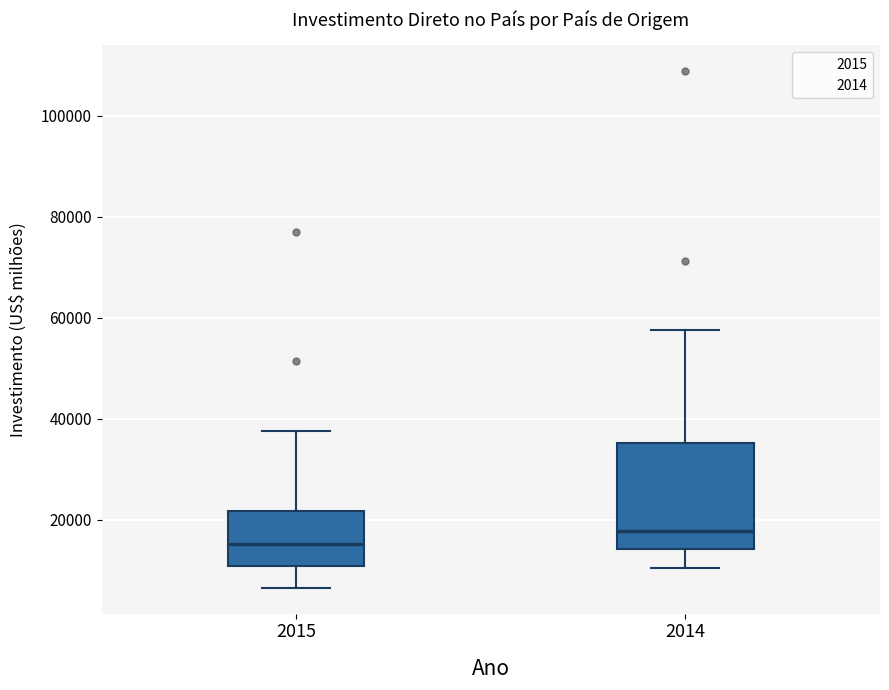

Which box is the tallest, from its lower edge to its upper edge?

2014